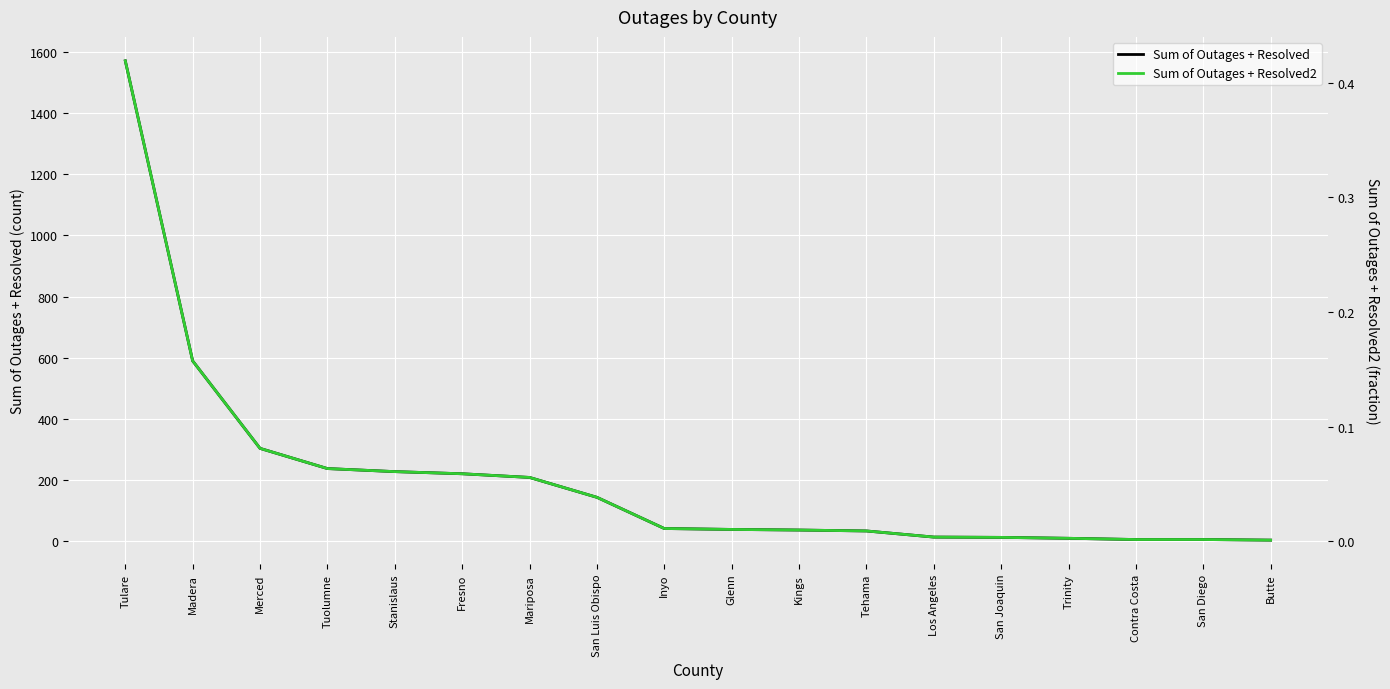

What are all the series names shown in the legend?

Sum of Outages + Resolved, Sum of Outages + Resolved2